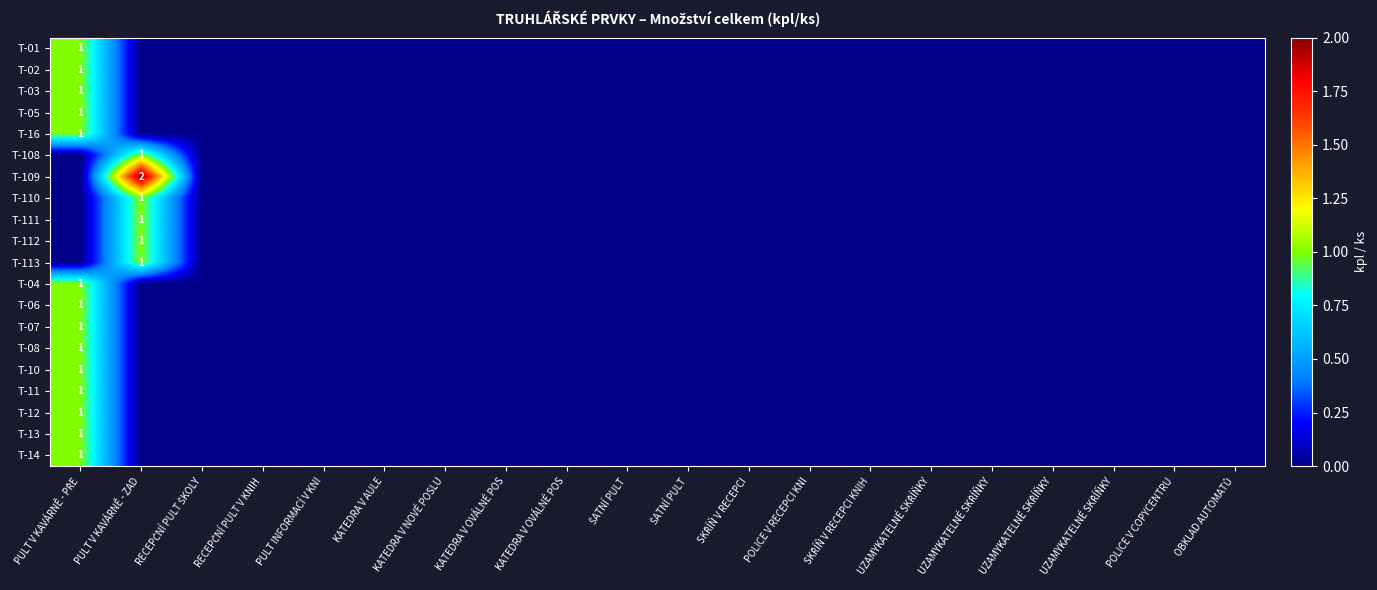

At which label does T-03 reach its minimum?

PULT V KAVÁRNĚ - ZAD